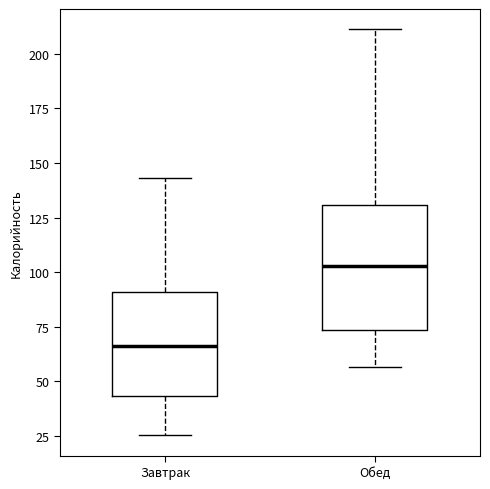

Where does the lower whisker of the box for Обед end on the y-axis? The values are not printed on the chart, so give them approximately, as read against the axis.

55